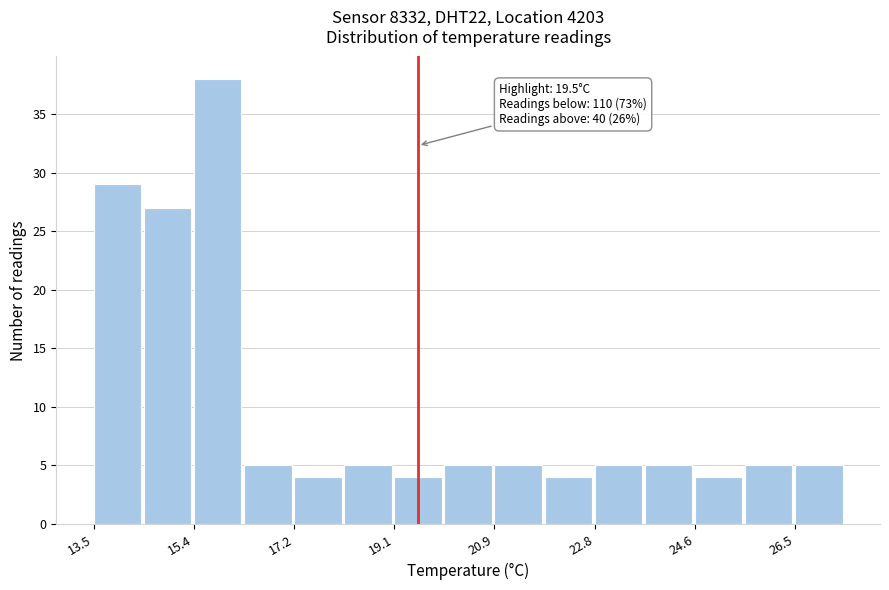

Which range on the x-axis has the tallest bar?

15.4 to 16.2